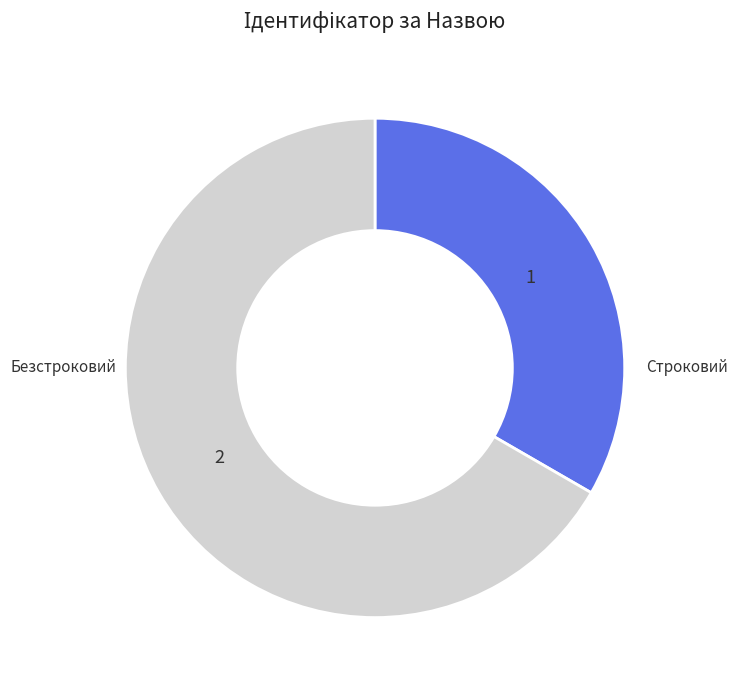

How many segments does this pie chart have?

2